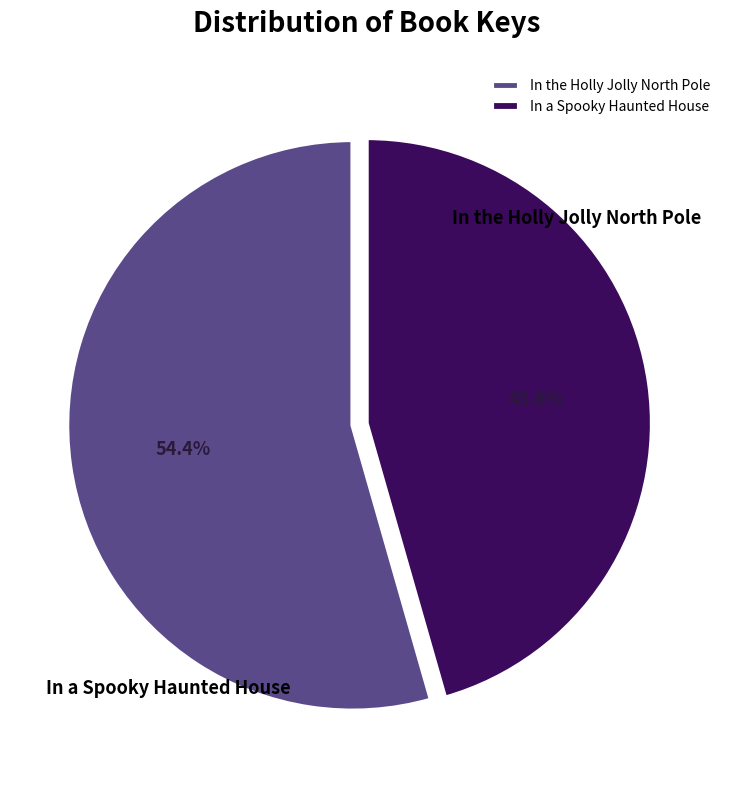

Count the number of slices in the pie.

2